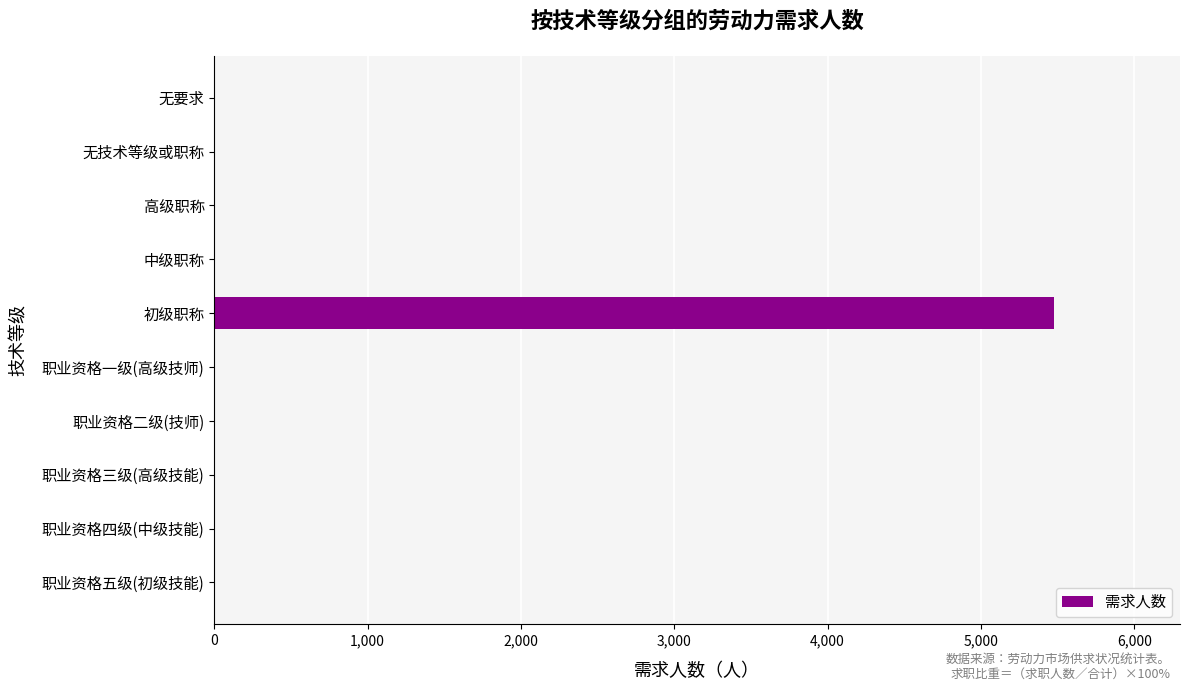

What is the change in value from 初级职称 to 中级职称?

-5477